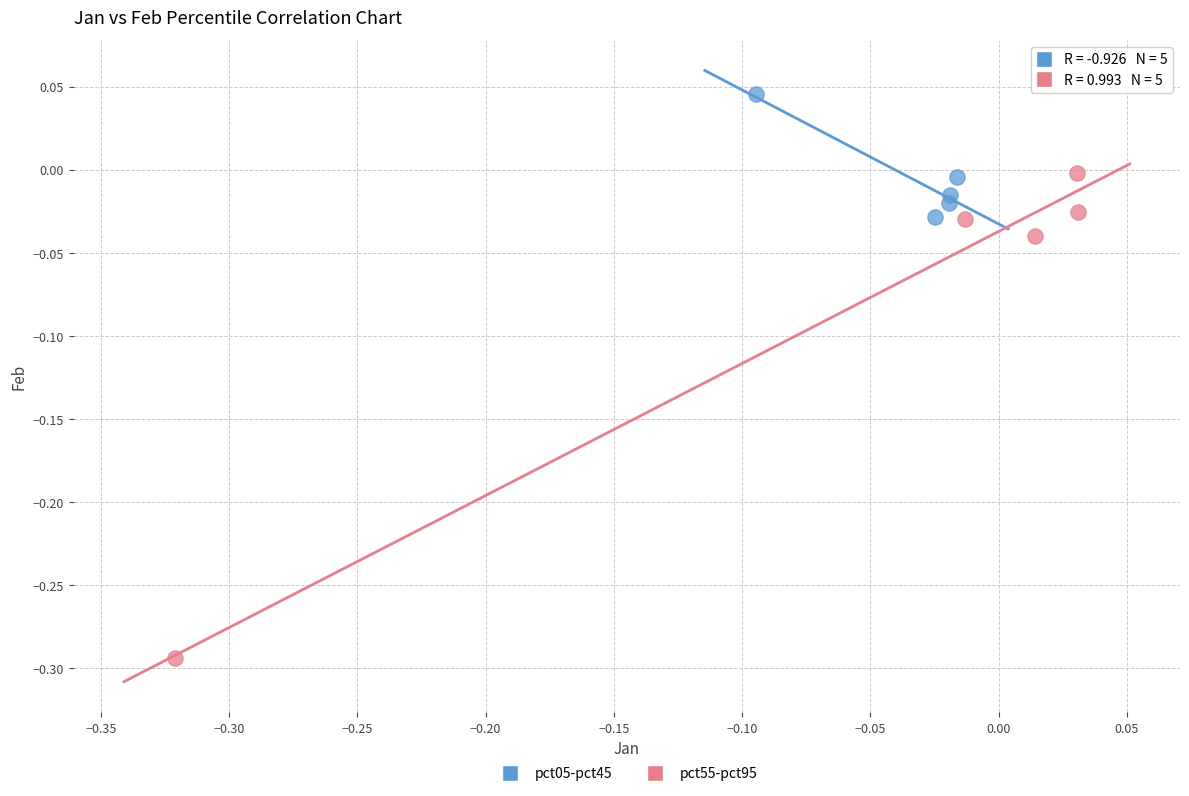

Which series reaches the minimum Y coordinate?

pct55-pct95